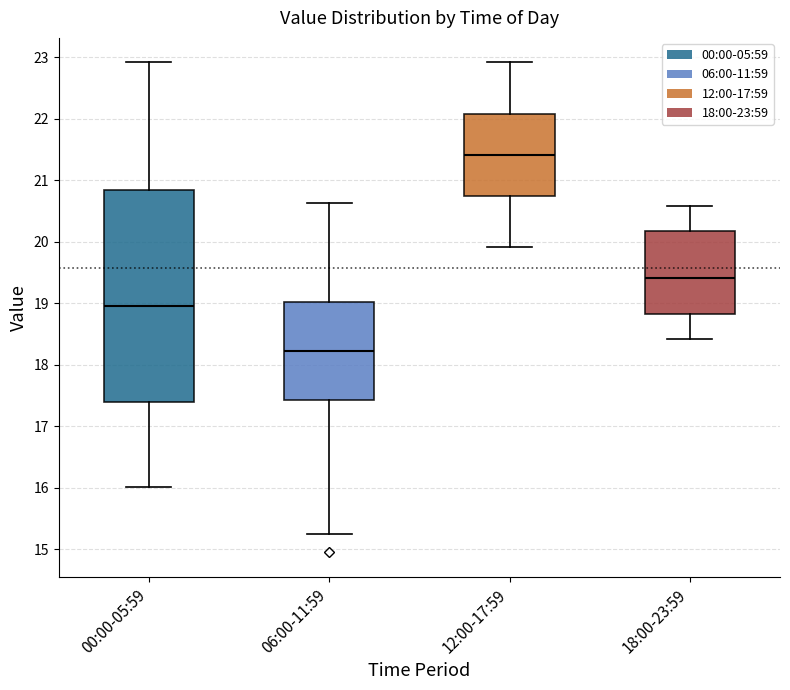

Reading left to right, transcribe this box plot: for each box, give where its median line is, the range the box spans, and where its two whiskers end, as read against the y-axis. The values are not printed on the chart, so give them approximately, as read against the axis.

00:00-05:59: median 19.0, box 17.4 to 20.9, whiskers 16.0 to 22.9
06:00-11:59: median 18.2, box 17.4 to 19.0, whiskers 15.3 to 20.6
12:00-17:59: median 21.4, box 20.8 to 22.1, whiskers 19.9 to 22.9
18:00-23:59: median 19.4, box 18.8 to 20.2, whiskers 18.4 to 20.6